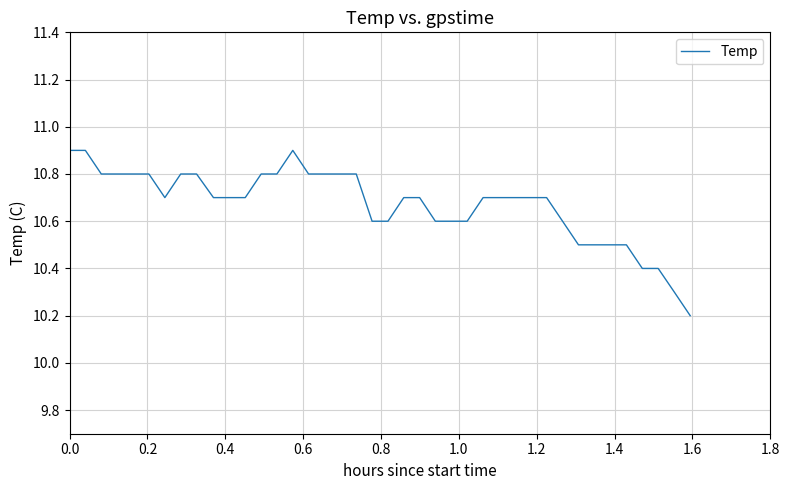

Reading left to right, extract all data points from this chart.

10.9	10.9	10.8	10.8	10.8	10.8	10.7	10.8	10.8	10.7	10.7	10.7	10.8	10.8	10.9	10.8	10.8	10.8	10.8	10.6	10.6	10.7	10.7	10.6	10.6	10.6	10.7	10.7	10.7	10.7	10.7	10.6	10.5	10.5	10.5	10.5	10.4	10.4	10.3	10.2